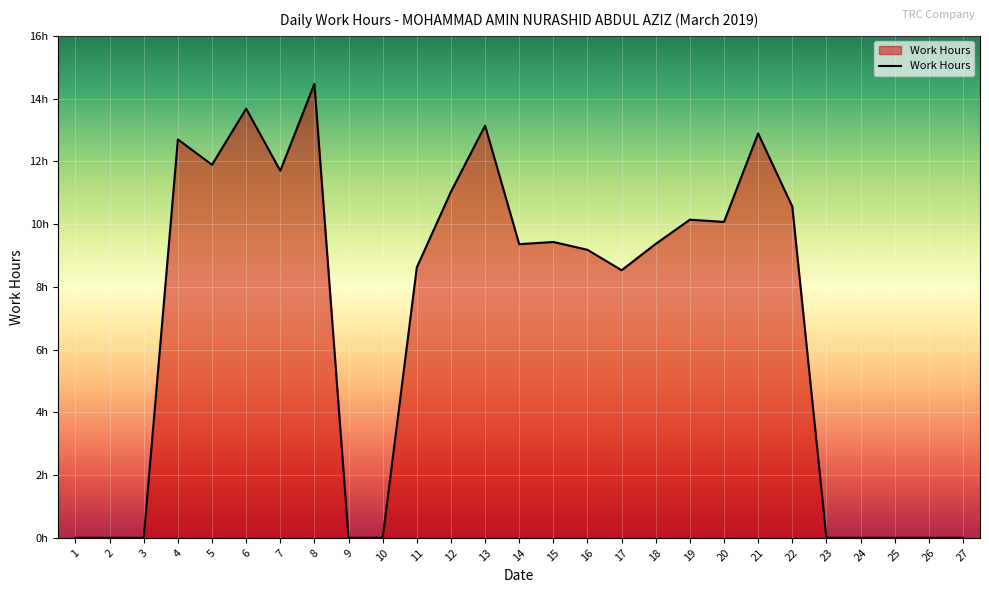

True or false: the data shows 7.5 at 25.

False